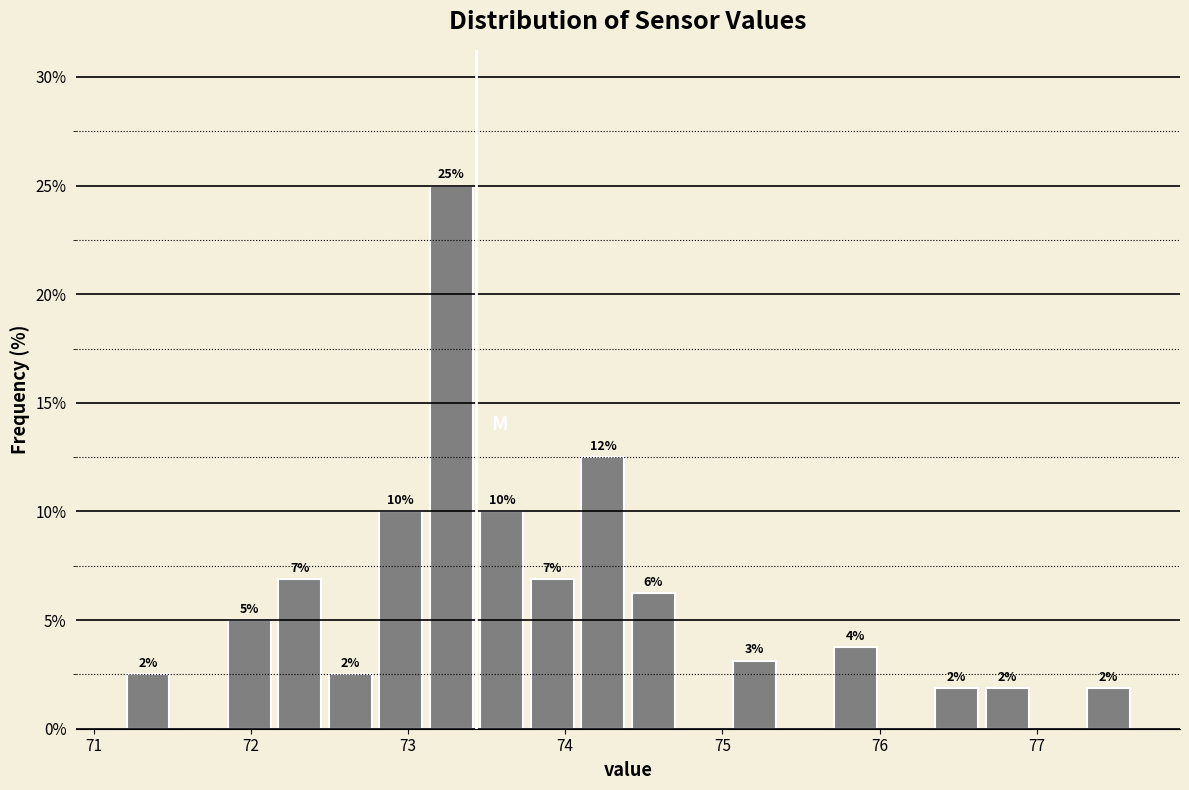

Read against the x-axis, roughly where is the centre of the tallest bar?

73.3